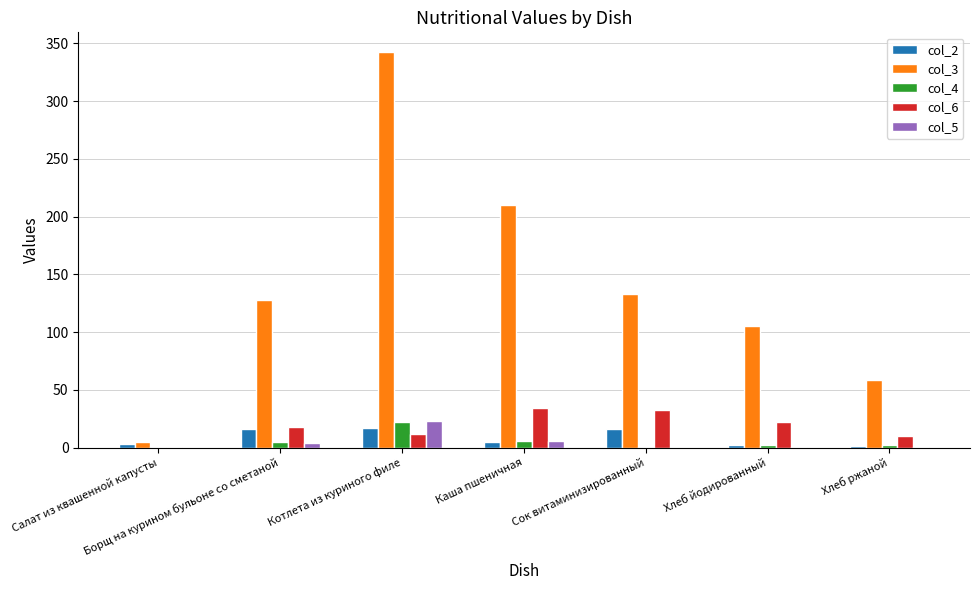

What is the spread (max minus min) of values at Каша пшеничная?

204.9